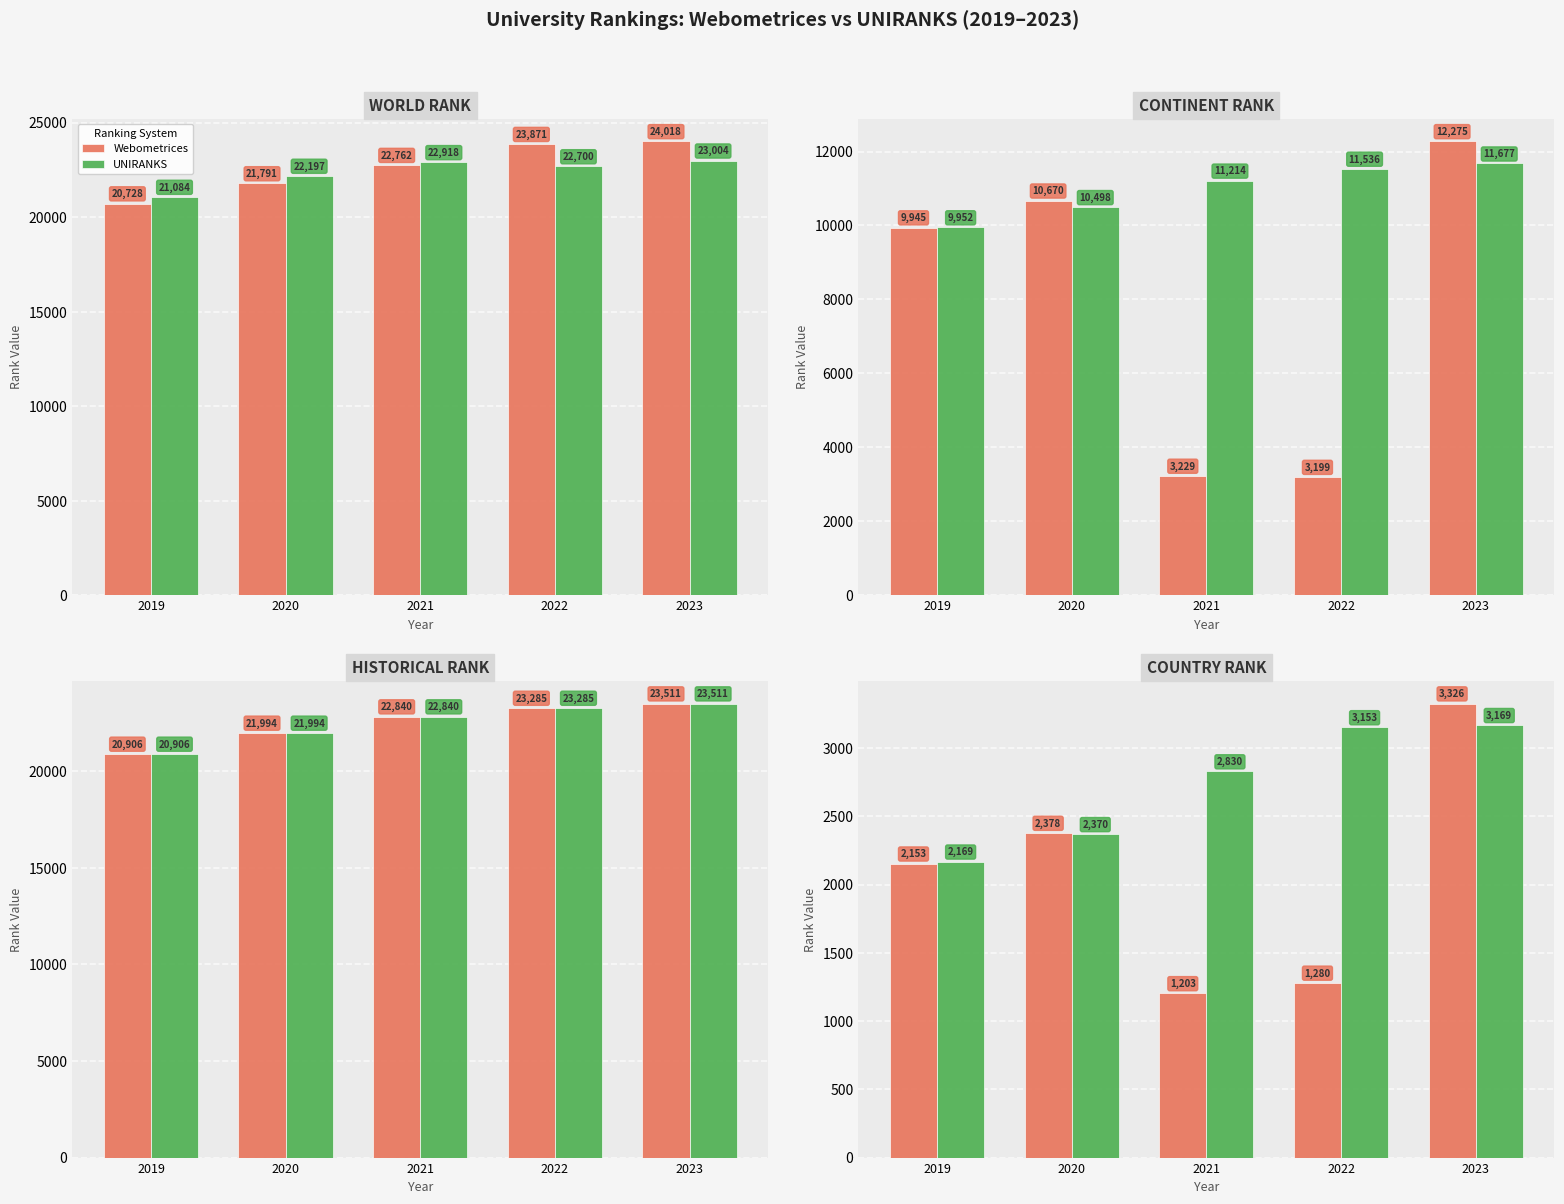

Which series has the largest total across all categories?

UNIRANKS